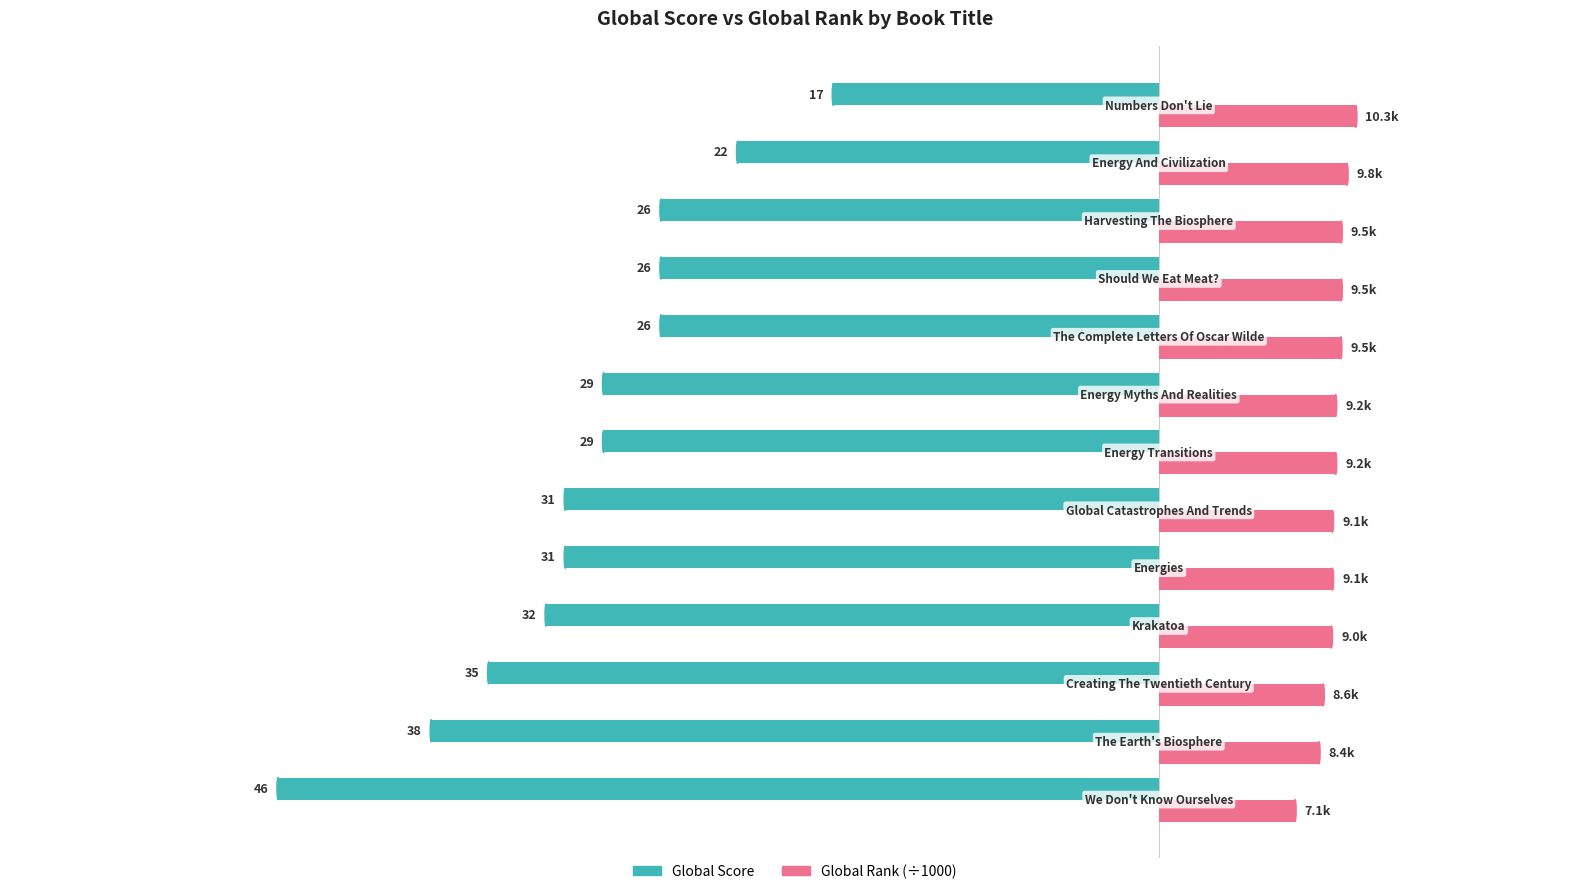

What are all the series names shown in the legend?

Global Score, Global Rank (÷1000)